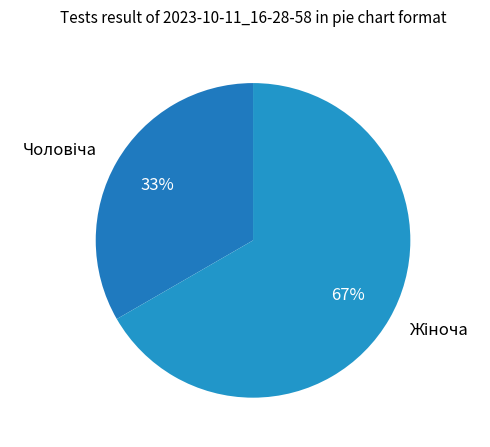

To the nearest percent, what is the average slice percentage?

50%